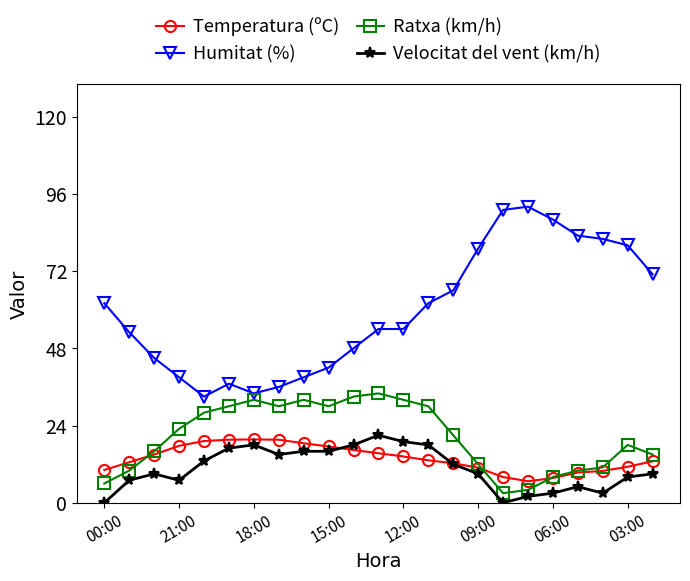

What is the maximum value shown in the chart?

92.0